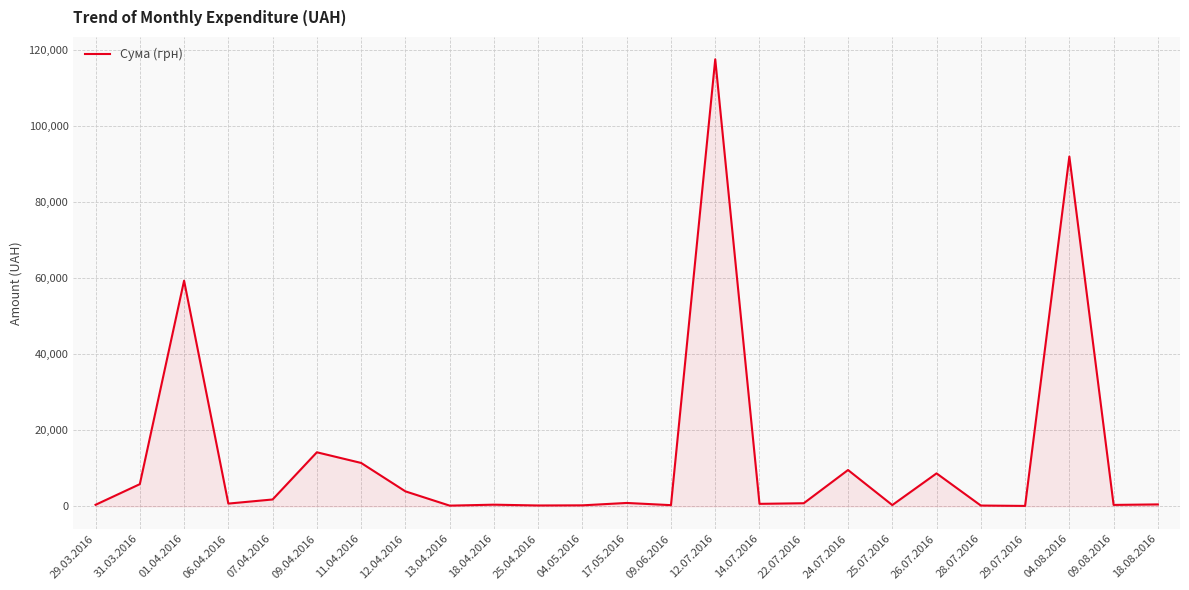

What is the maximum value shown in the chart?

117568.8